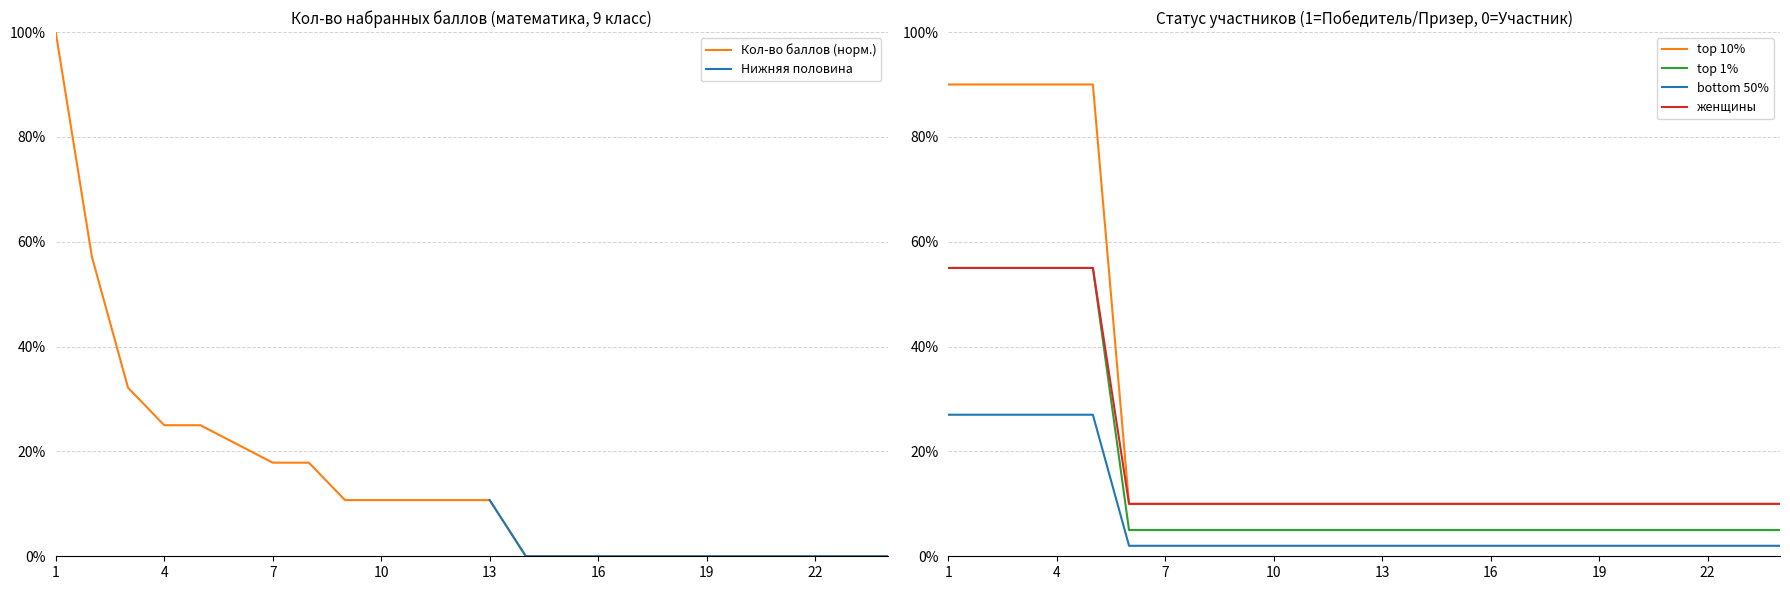

At which category is the sum across all series the highest?

1